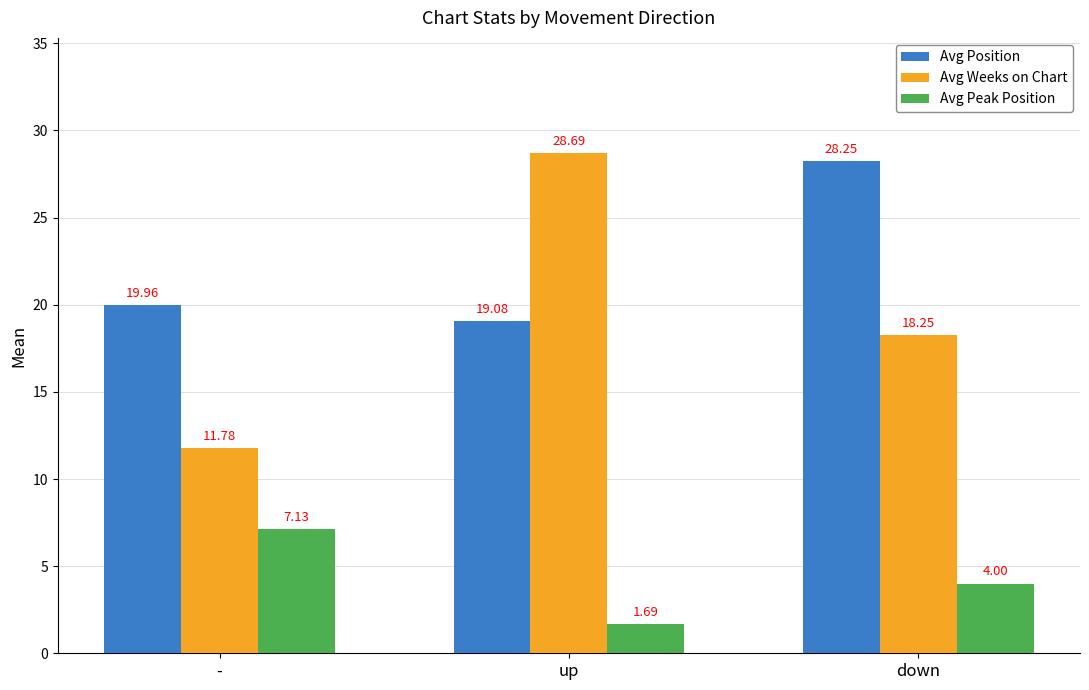

At which category is the sum across all series the highest?

down